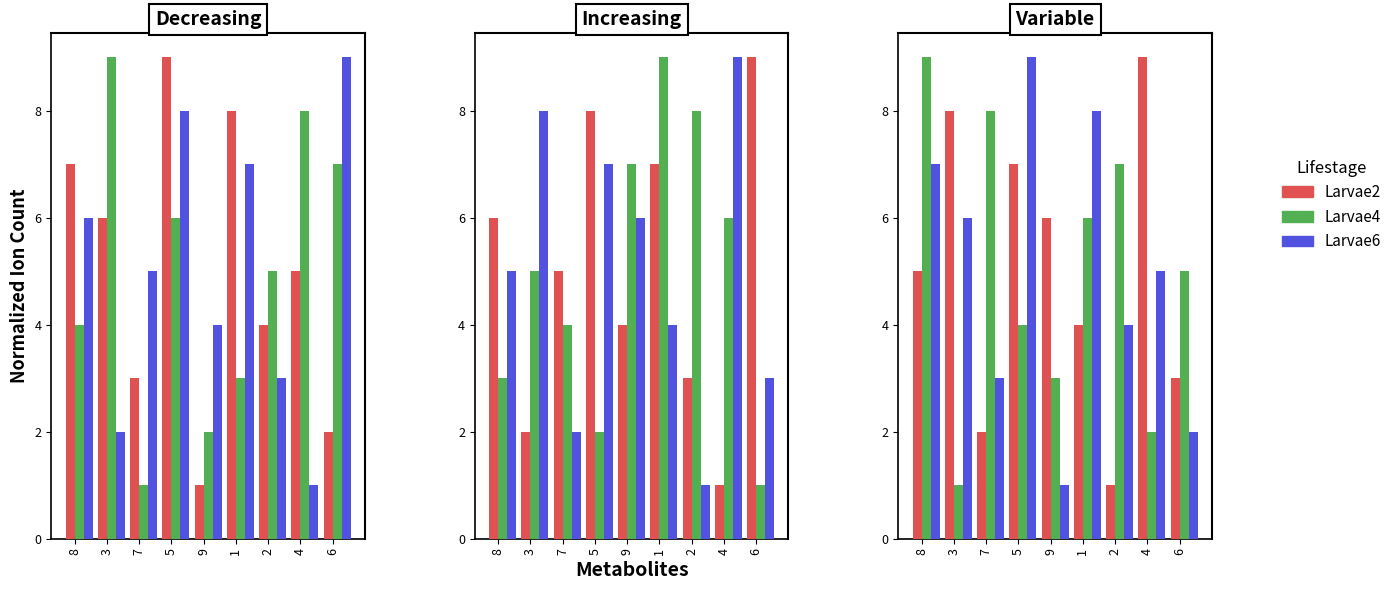

What position from the right is 6?

1